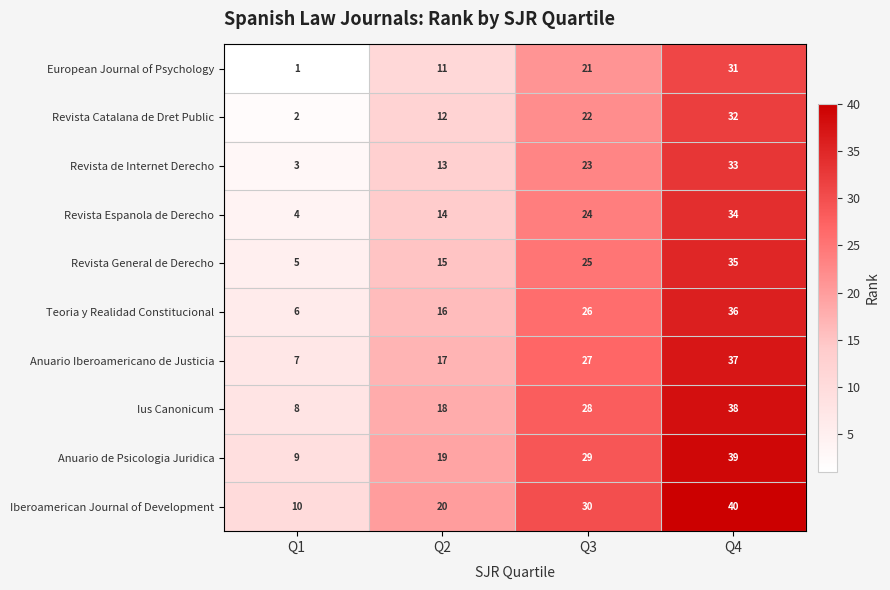

At Q2, list the series in order from smallest to largest.

European Journal of Psychology, Revista Catalana de Dret Public, Revista de Internet Derecho, Revista Espanola de Derecho, Revista General de Derecho, Teoria y Realidad Constitucional, Anuario Iberoamericano de Justicia, Ius Canonicum, Anuario de Psicologia Juridica, Iberoamerican Journal of Development